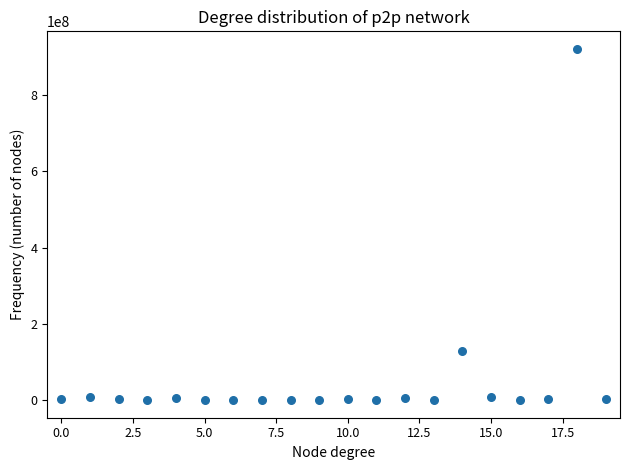

What Y value in the scatter plot is closest to 460448496?

129272424.4